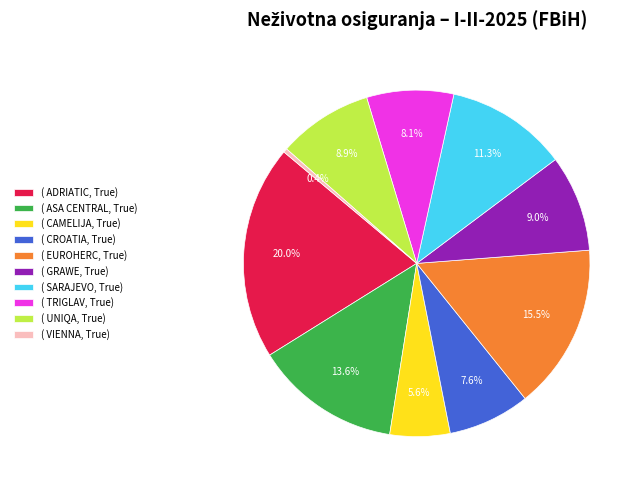

What is the largest slice in the pie chart?

( ADRIATIC, True)